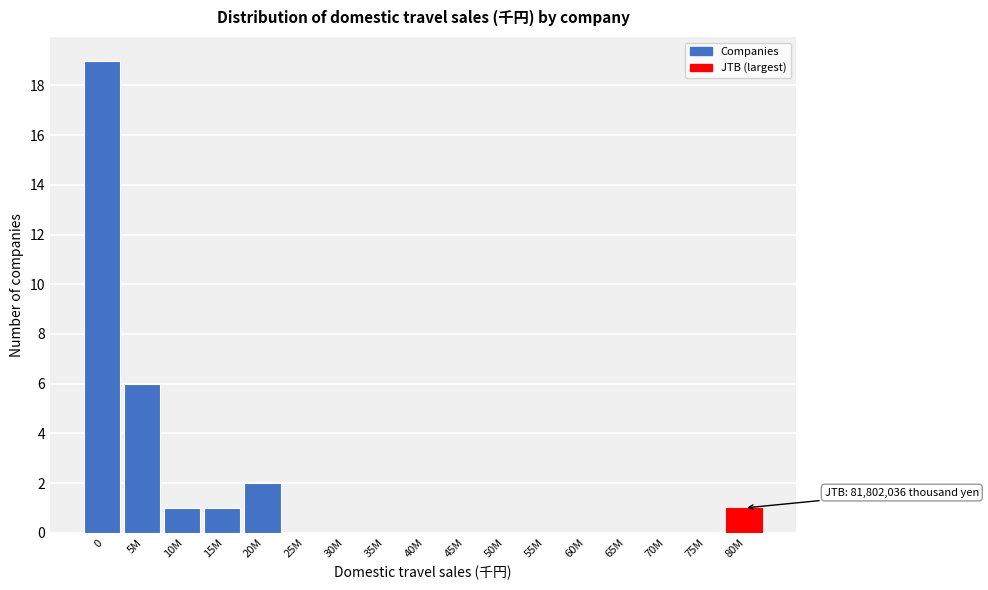

Reading right to left, extract all data points from this chart.

80M=1	75M=0	70M=0	65M=0	60M=0	55M=0	50M=0	45M=0	40M=0	35M=0	30M=0	25M=0	20M=2	15M=1	10M=1	5M=6	0=19